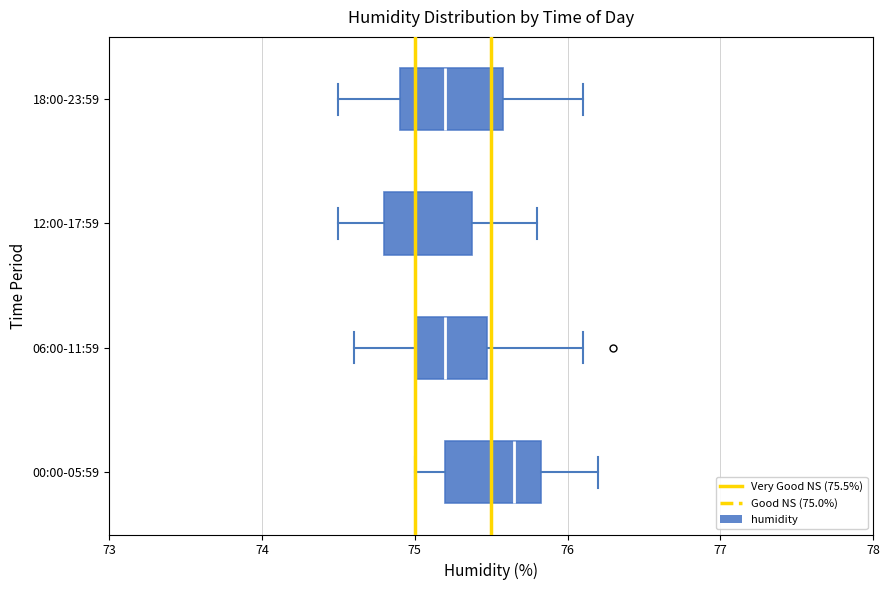

Where is the right edge of the box for 00:00-05:59 on the x-axis? The values are not printed on the chart, so give them approximately, as read against the axis.

75.8